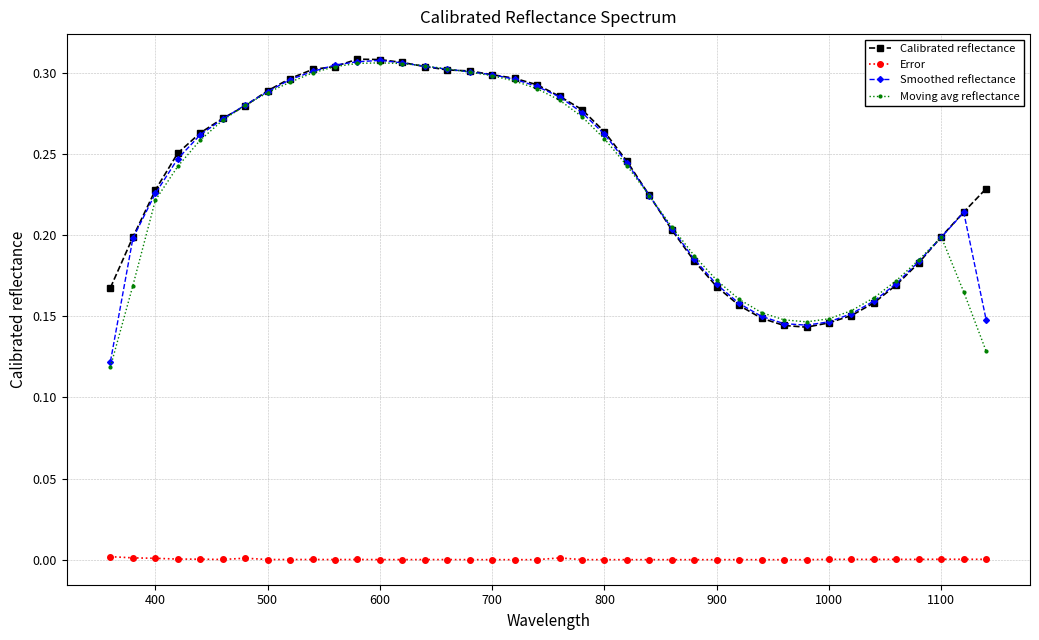

True or false: Error and Smoothed reflectance intersect in this chart.

False